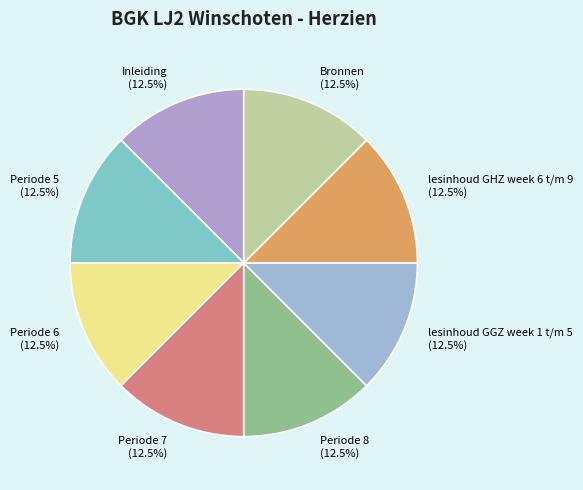

How many segments does this pie chart have?

8